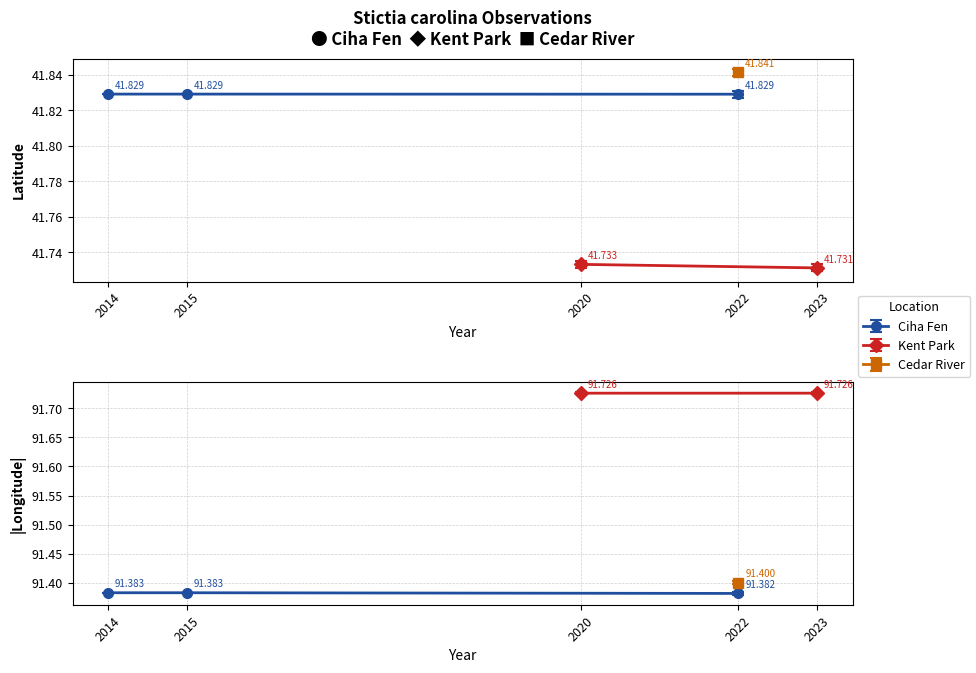

True or false: Latitude and Longitude intersect in this chart.

False